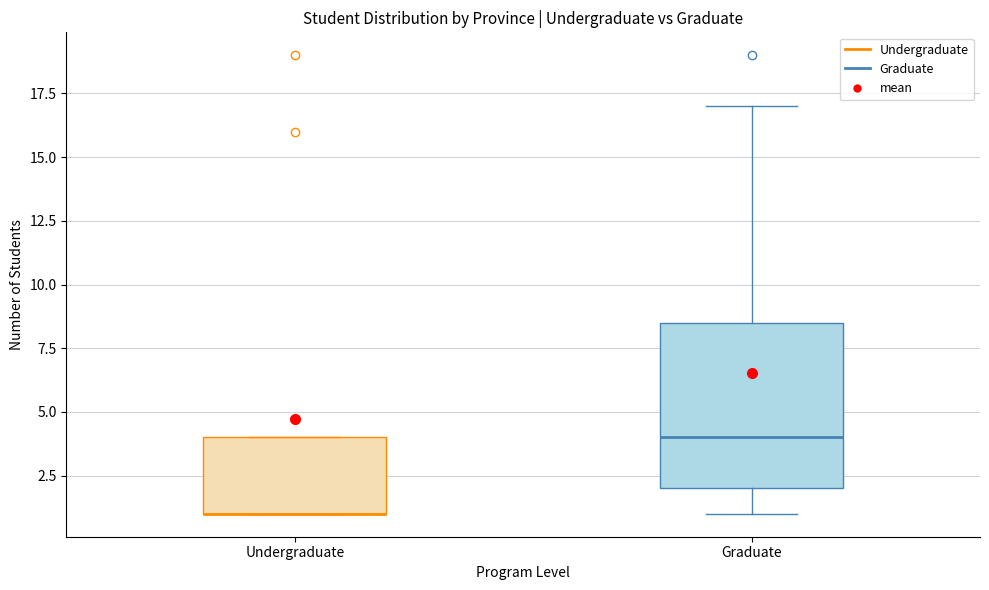

Reading left to right, read every box against the y-axis: the position of its median line, the range the box covers, and the ends of its whiskers. The values are not printed on the chart, so give them approximately, as read against the axis.

Undergraduate: median 1.0 (drawn on the box's lower edge), box 1.0 to 4.0, whiskers 1.0 to 4.0
Graduate: median 4.0, box 2.0 to 8.5, whiskers 1.0 to 17.0